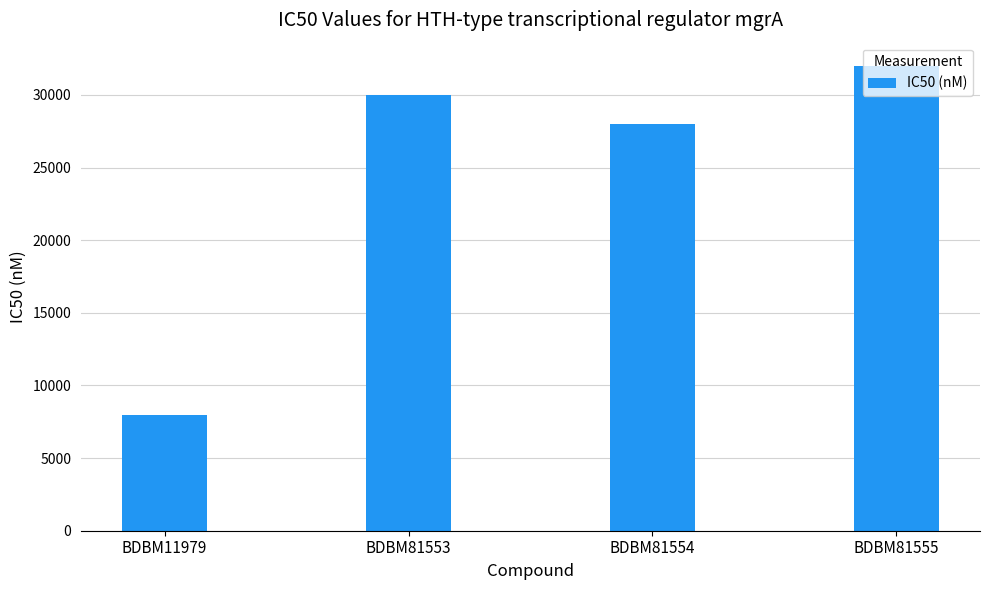

The chart shows a value of 13498 at BDBM11979. True or false?

False